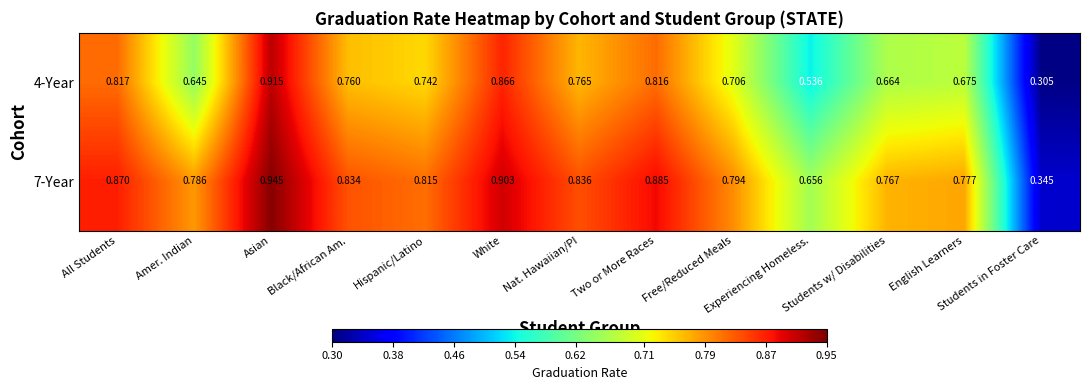

How many categories are shown in the chart?

13